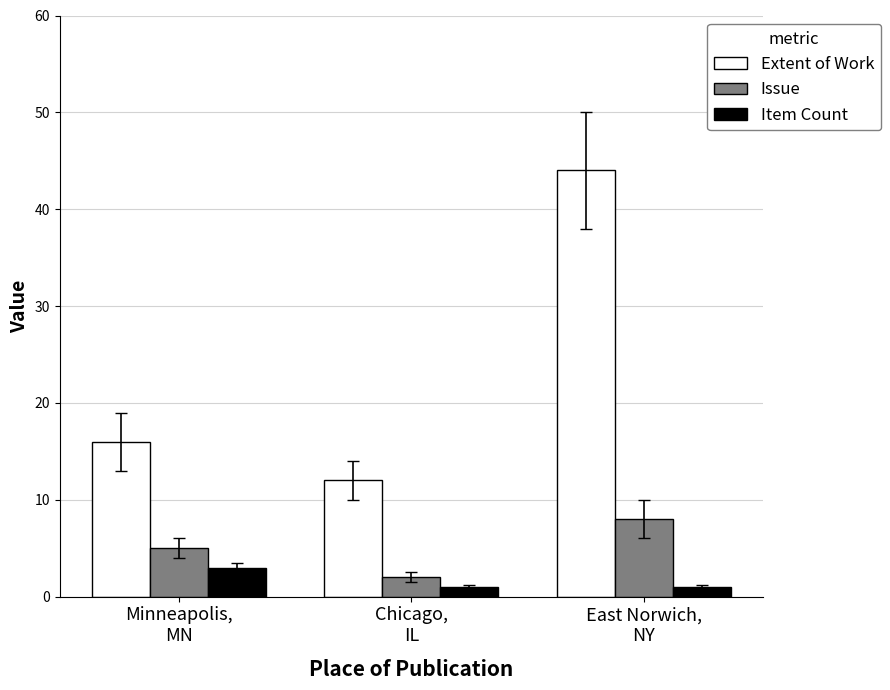

How many data points in Extent of Work are less than 16?

1